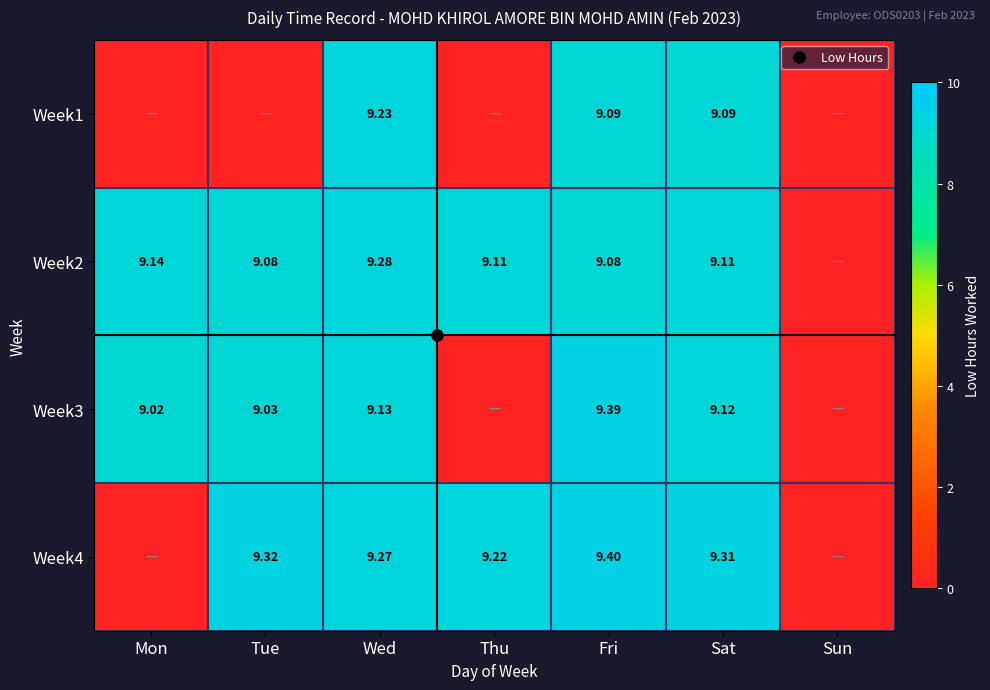

Which series has the largest total across all categories?

Week2